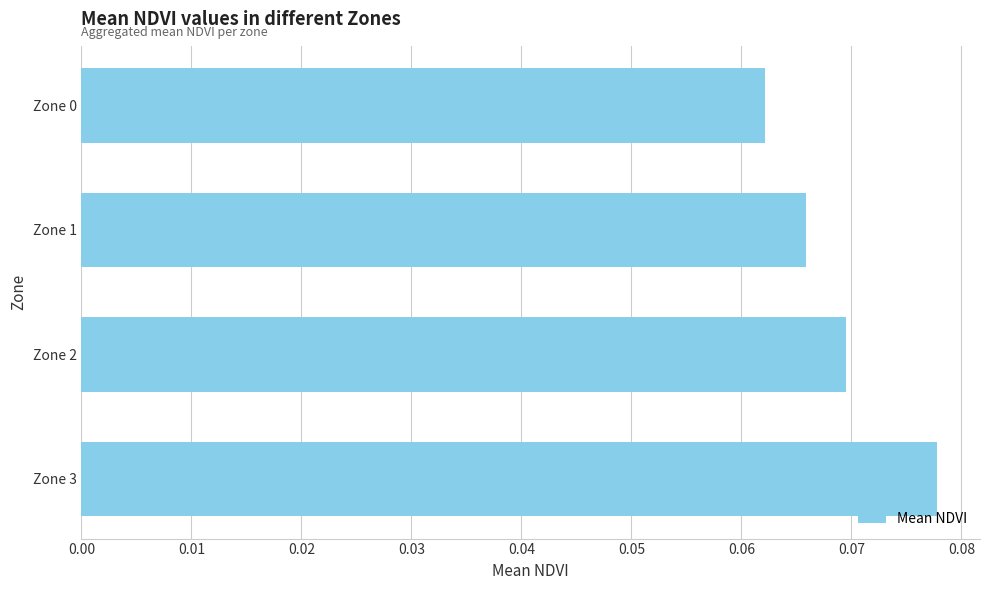

How many values are between 0 and 1?

4